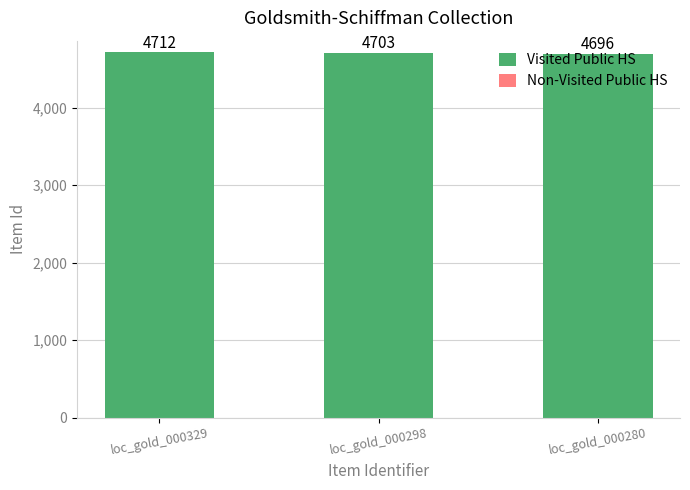

Rank the categories by value from highest to lowest.

loc_gold_000329, loc_gold_000298, loc_gold_000280